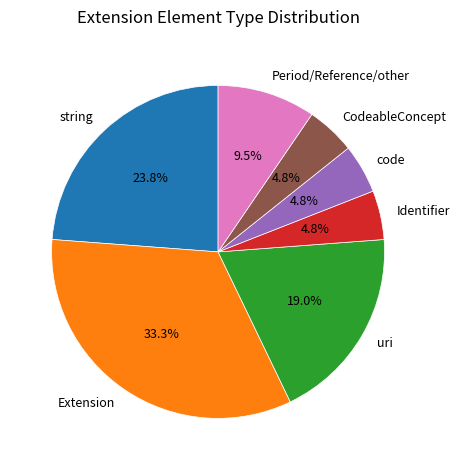

Is there a majority slice in this chart?

No